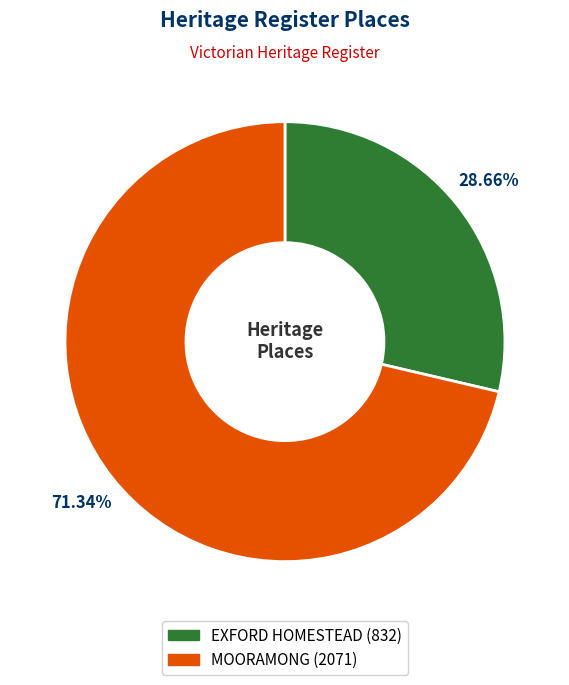

What percentage do MOORAMONG and EXFORD HOMESTEAD together represent?

100.0%